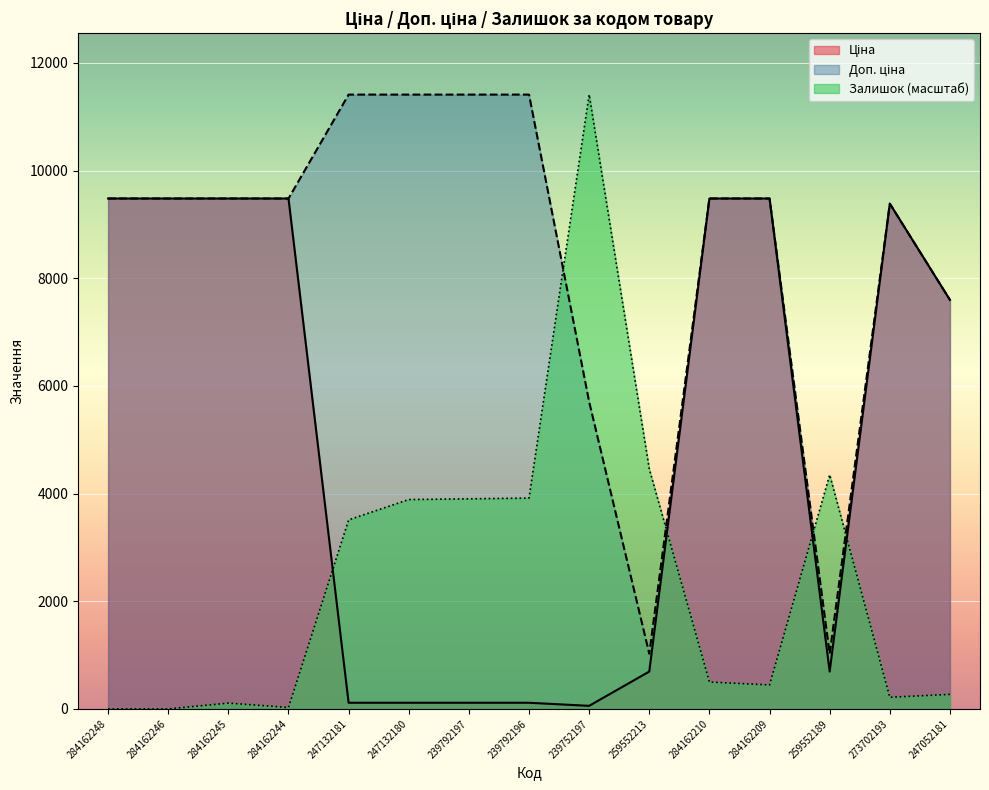

What is the maximum value for Залишок?

11410.0